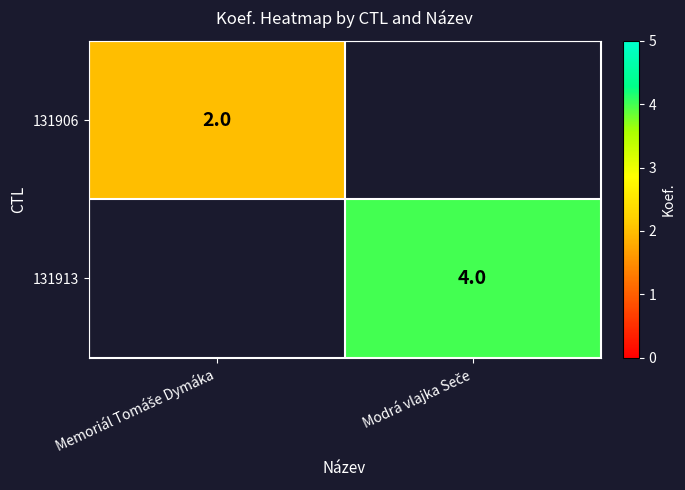

What is the sum of all 131913 values?

4